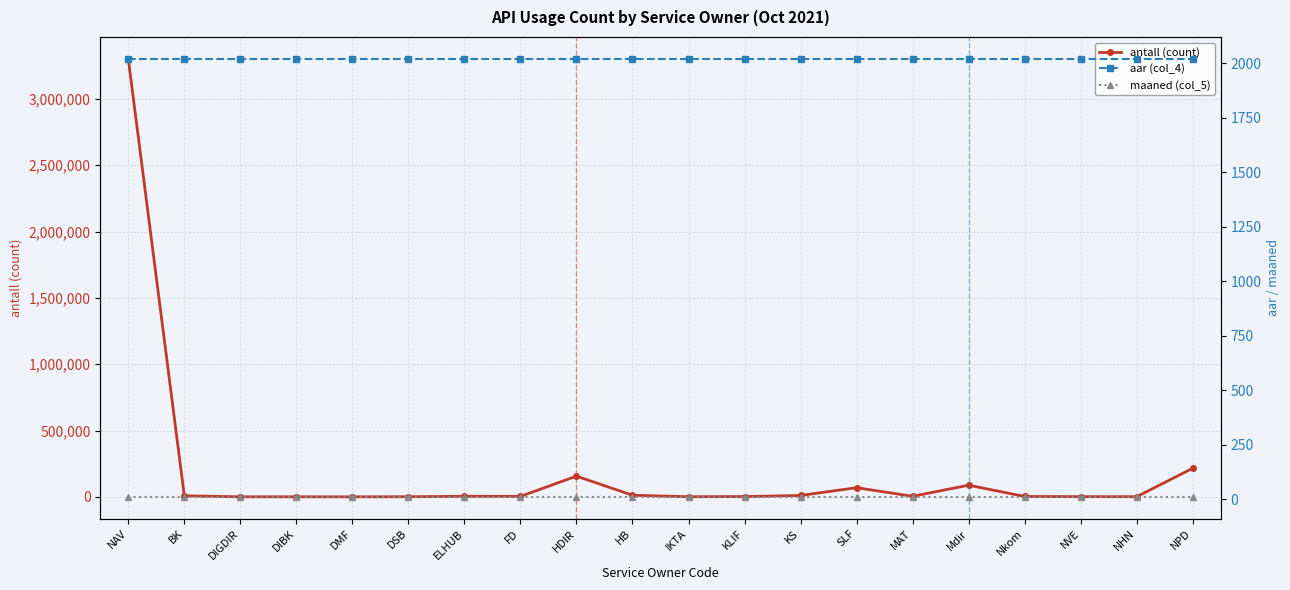

List the series in order of their peak value, highest first.

antall (count), aar (col_4), maaned (col_5)